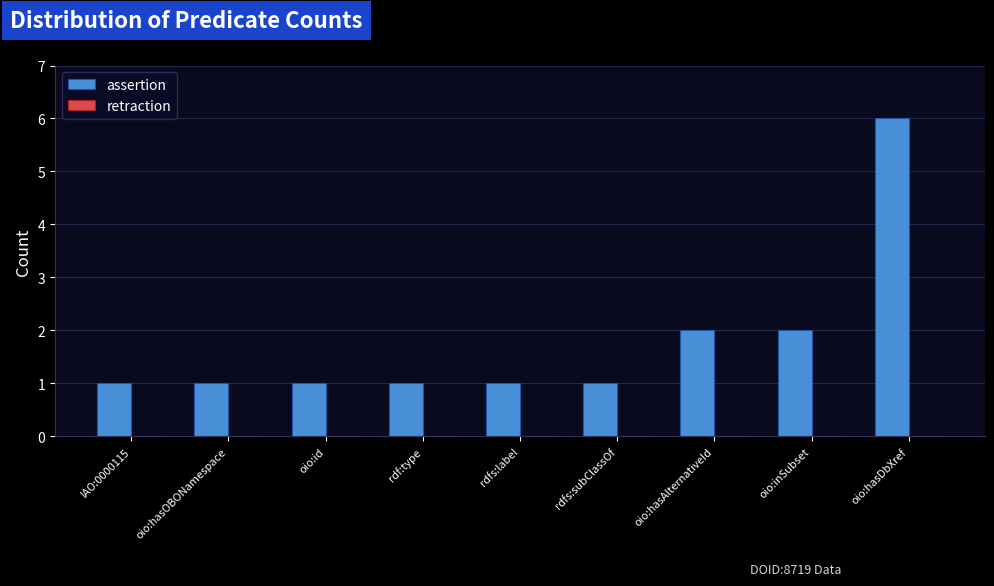

Reading left to right, transcribe all the data shown in this chart.

IAO:0000115=1	oio:hasOBONamespace=1	oio:id=1	rdf:type=1	rdfs:label=1	rdfs:subClassOf=1	oio:hasAlternativeId=2	oio:inSubset=2	oio:hasDbXref=6